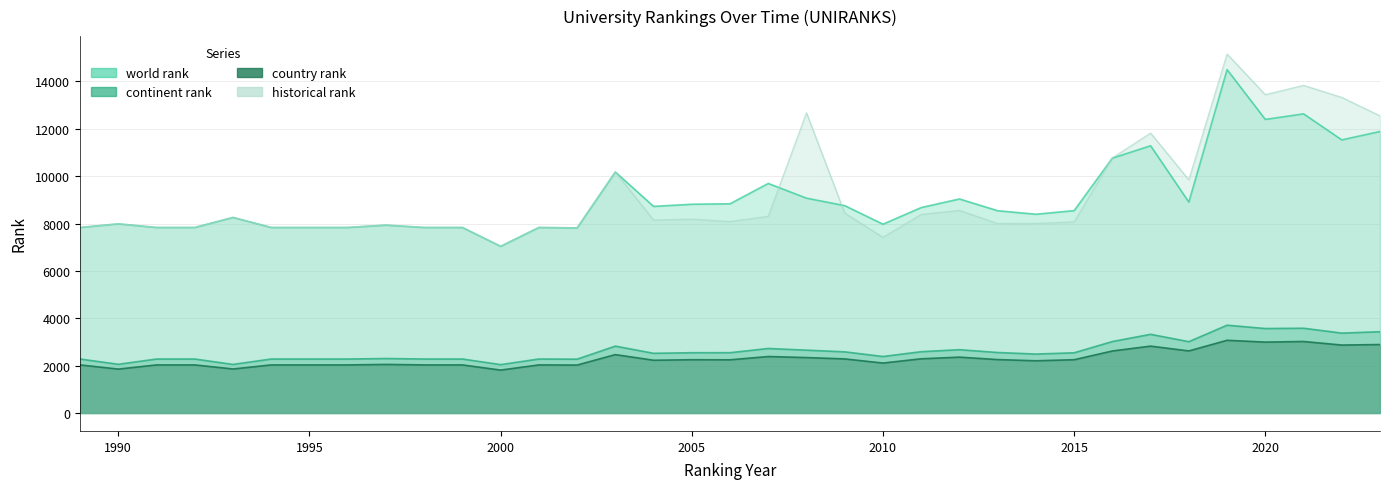

At which label does world rank first exceed 8545?

2003